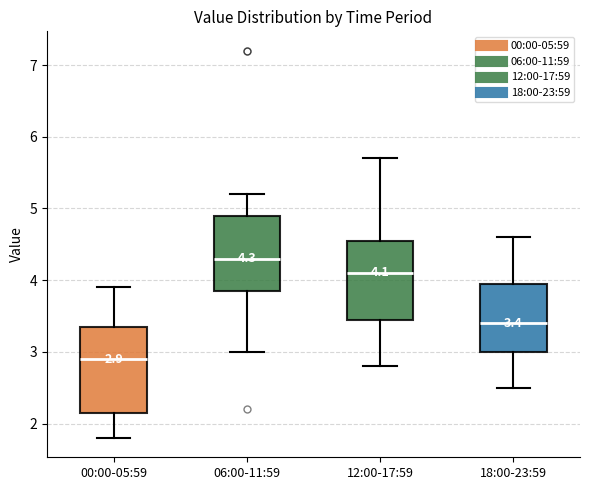

Which box's median line is the lowest?

00:00-05:59